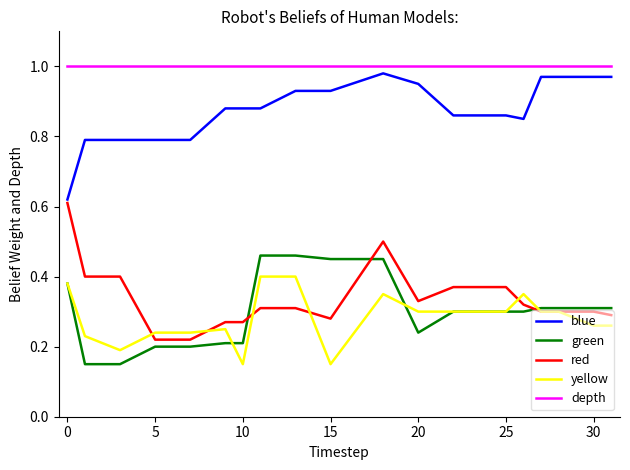

After their last crossing, which series has the higher values: green or red?

green